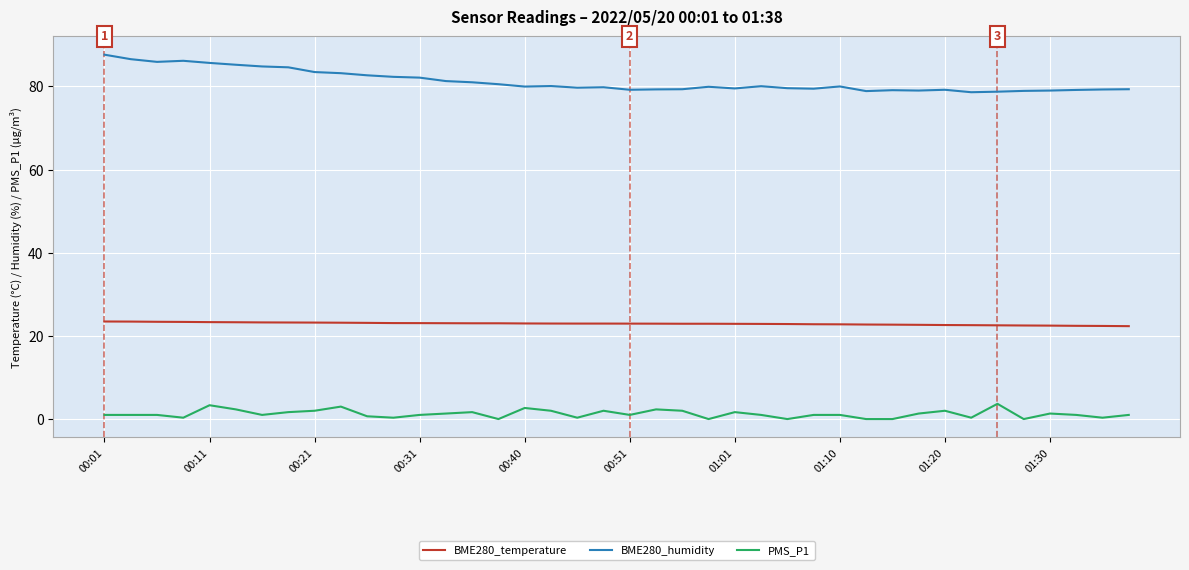

Rank the series by their average value, from highest to lowest.

BME280_humidity, BME280_temperature, PMS_P1